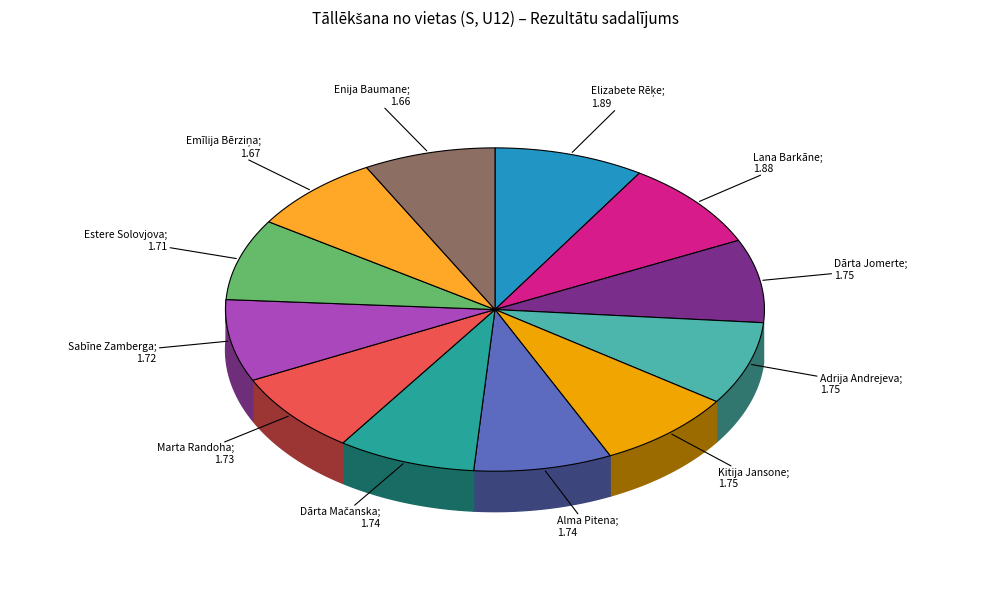

Which category has the biggest portion of the pie?

Elizabete Rēķe